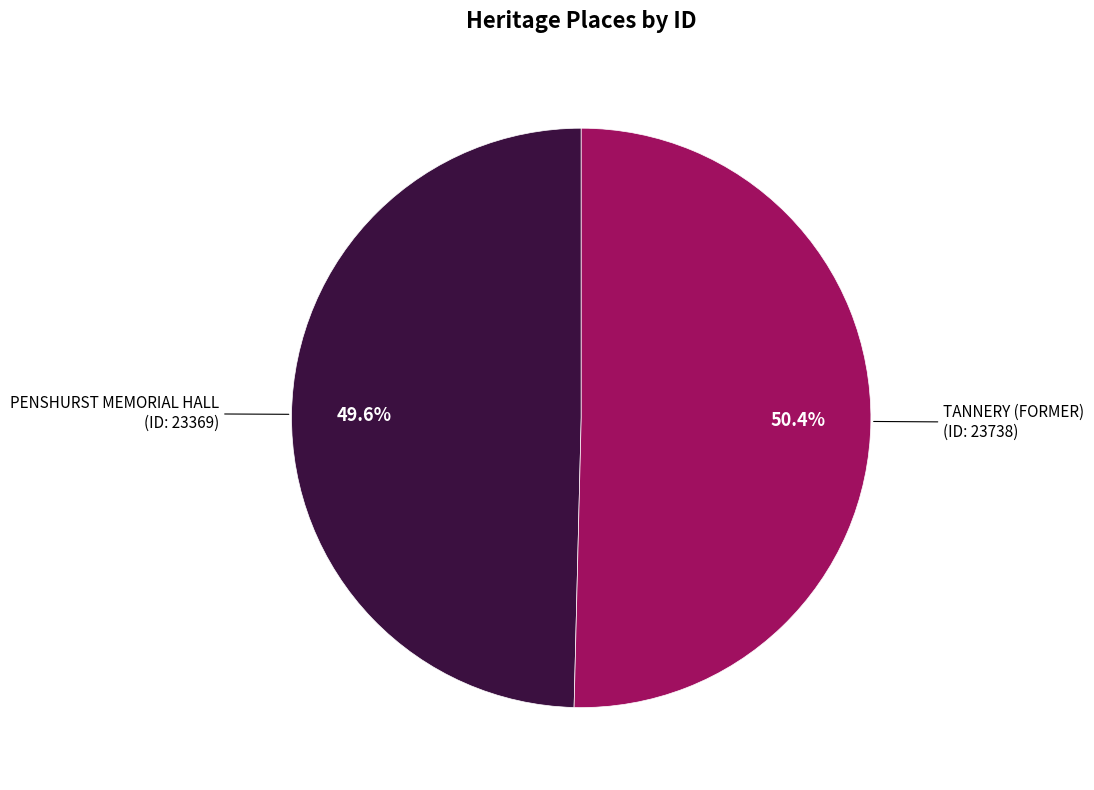

How much of the chart is everything except TANNERY (FORMER)?

49.6%